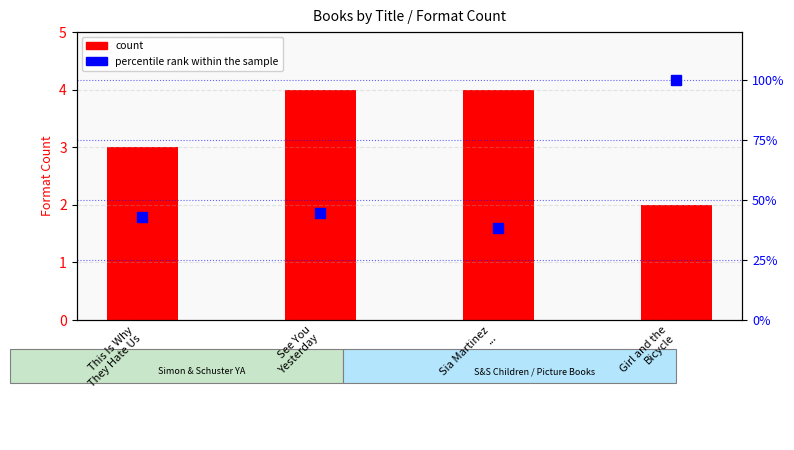

What is the difference between the second highest and minimum values in the percentile rank within the sample series?

6.6